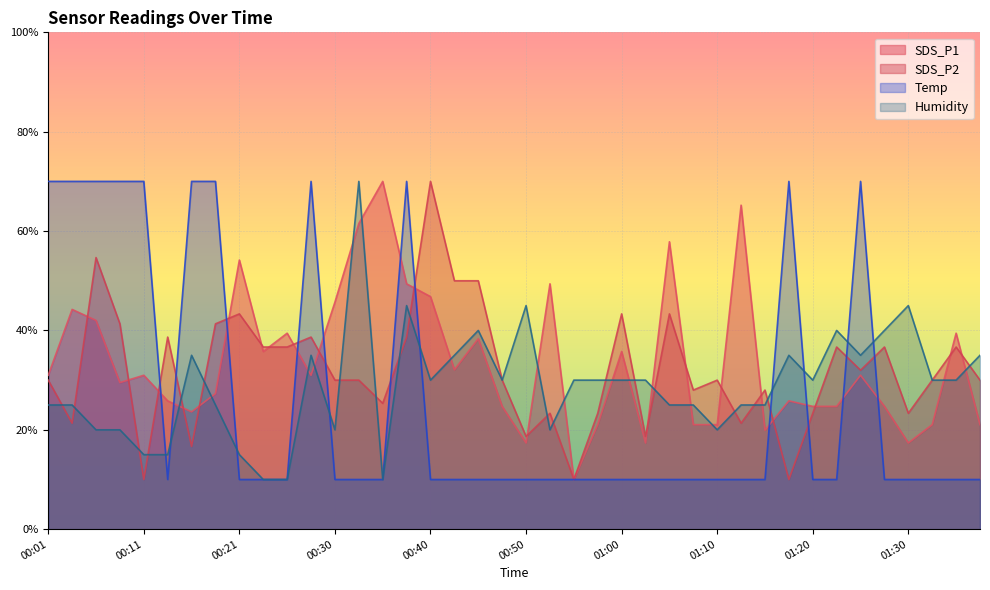

Which series has the widest spread of values?

SDS_P1